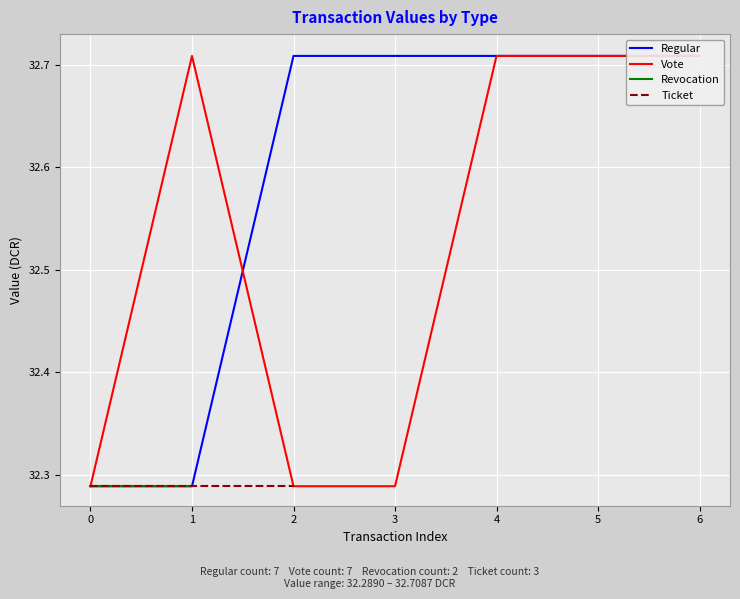

What is the difference between the maximum and second lowest values in the Vote series?

0.4